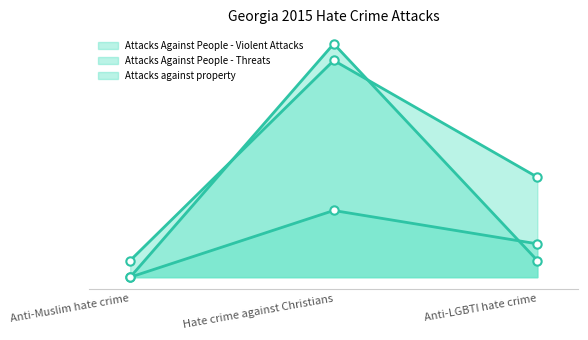

Between Anti-Muslim hate crime and Hate crime against Christians, which series saw the biggest shift?

Attacks against property